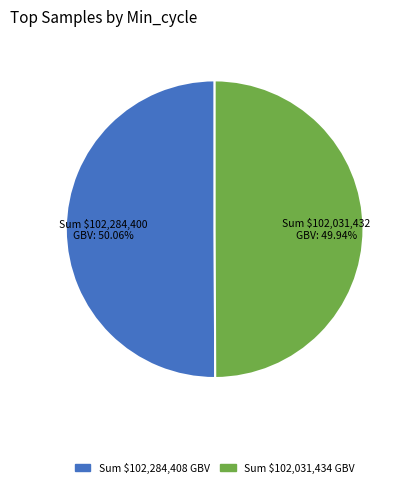

Is there a majority slice in this chart?

Yes